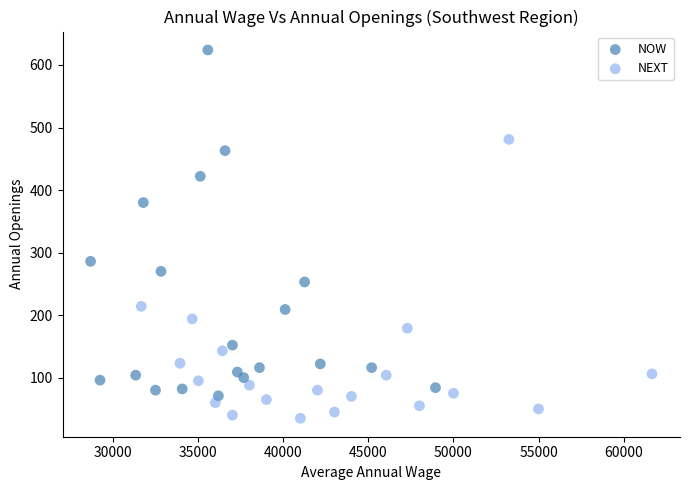

Which series contains the lowest Y value?

NEXT